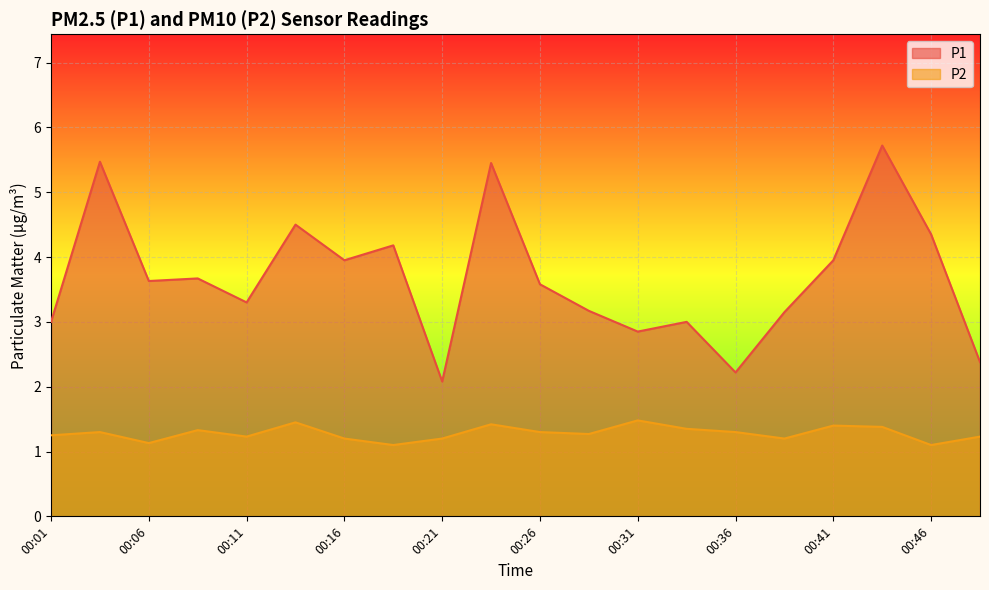

Reading left to right, list all the values displayed in this chart.

P1: 00:01=3.0	00:03=5.5	00:06=3.6	00:08=3.7	00:11=3.3	00:13=4.5	00:16=4.0	00:18=4.2	00:21=2.1	00:23=5.5	00:26=3.6	00:28=3.2	00:31=2.9	00:33=3.0	00:36=2.2	00:38=3.1	00:41=4.0	00:43=5.7	00:46=4.3	00:49=2.4
P2: 00:01=1.2	00:03=1.3	00:06=1.1	00:08=1.3	00:11=1.2	00:13=1.4	00:16=1.2	00:18=1.1	00:21=1.2	00:23=1.4	00:26=1.3	00:28=1.3	00:31=1.5	00:33=1.4	00:36=1.3	00:38=1.2	00:41=1.4	00:43=1.4	00:46=1.1	00:49=1.2